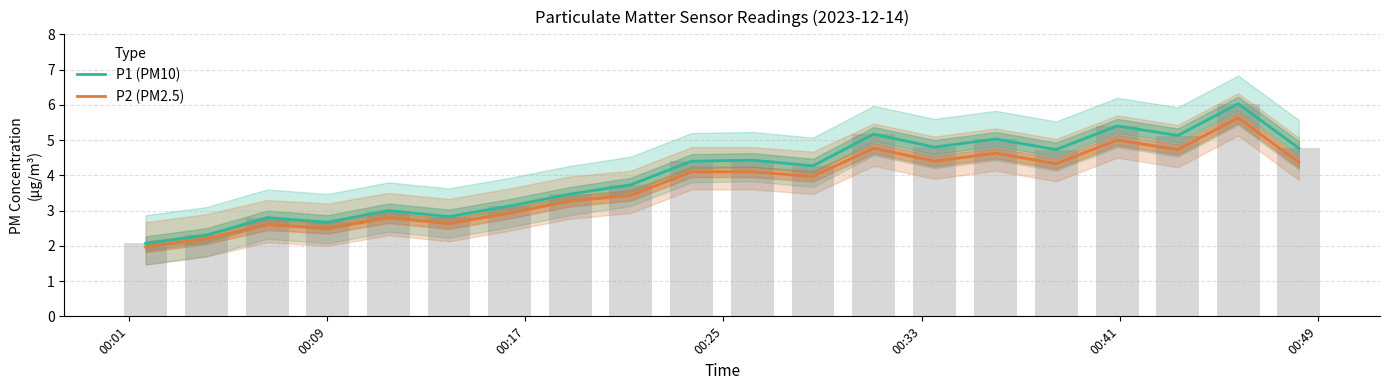

Does the chart contain stacked bars?

No